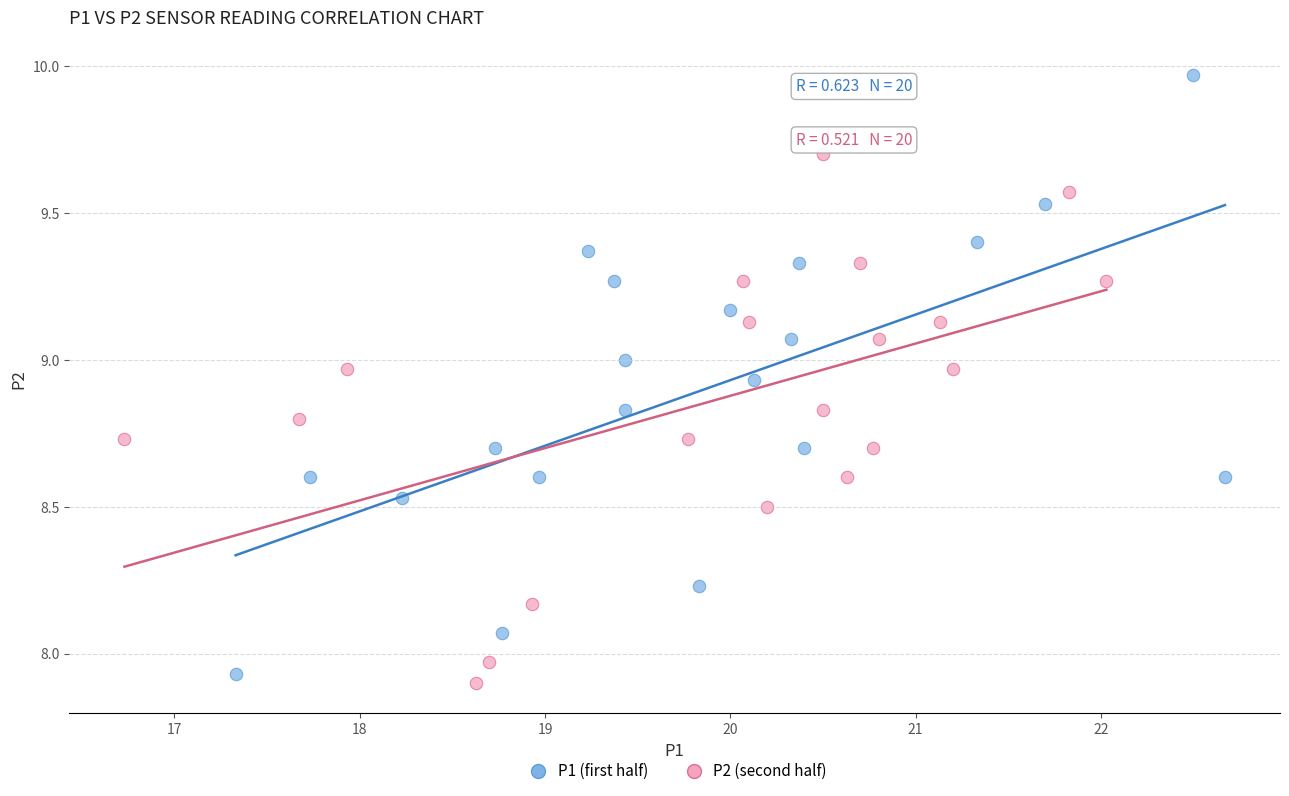

Which series has the largest Y range (max minus min)?

P1 (first half)